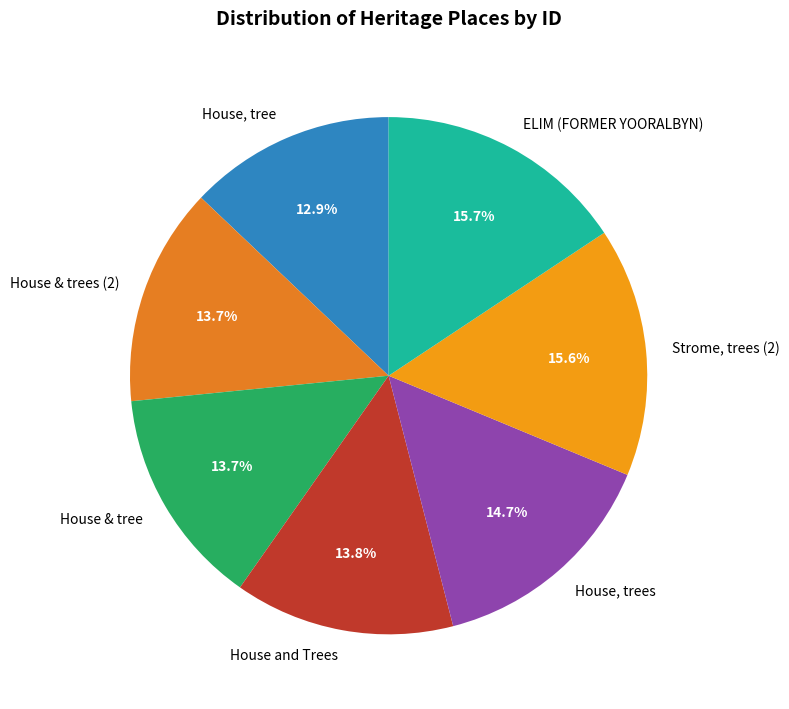

To the nearest percent, what is the difference between the House, tree and House & tree slice percentages?

1%